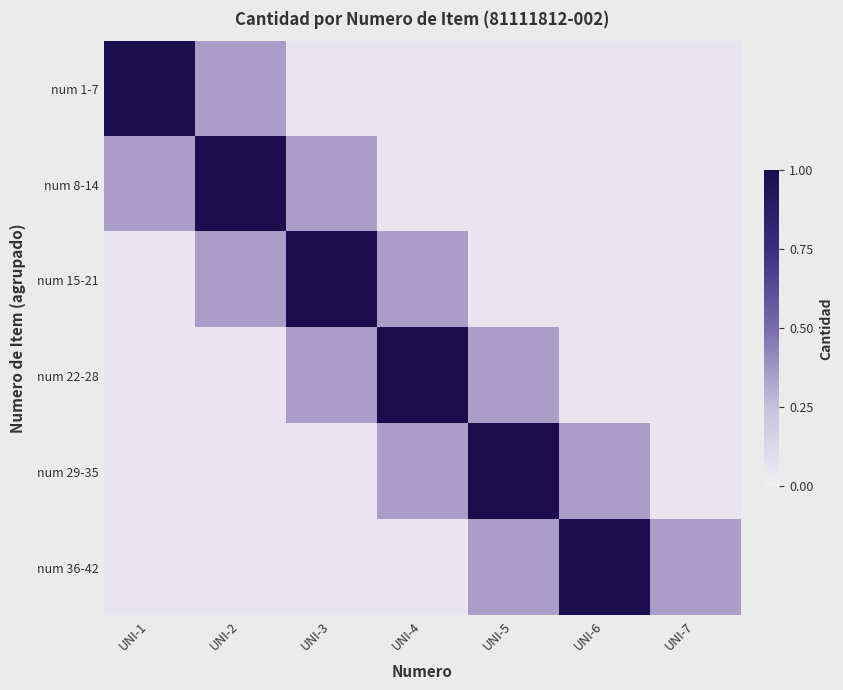

At UNI-3, list the series in order from largest to smallest.

num 15-21, num 8-14, num 22-28, num 1-7, num 29-35, num 36-42